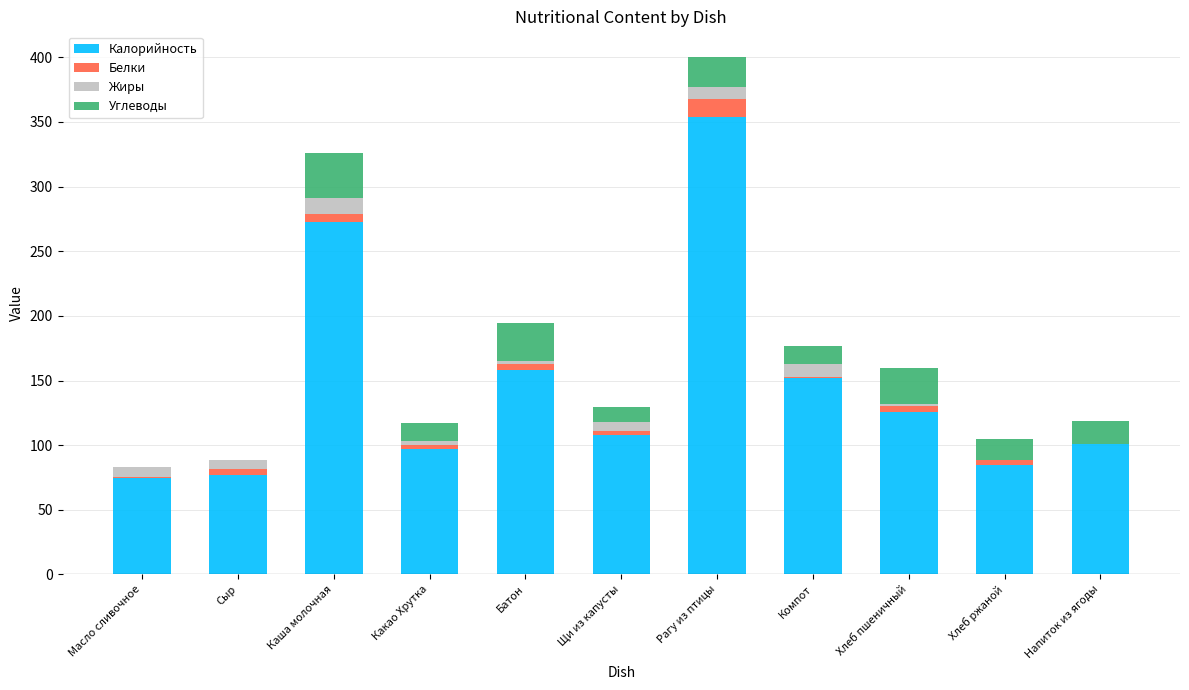

How many data points does each series have?

11